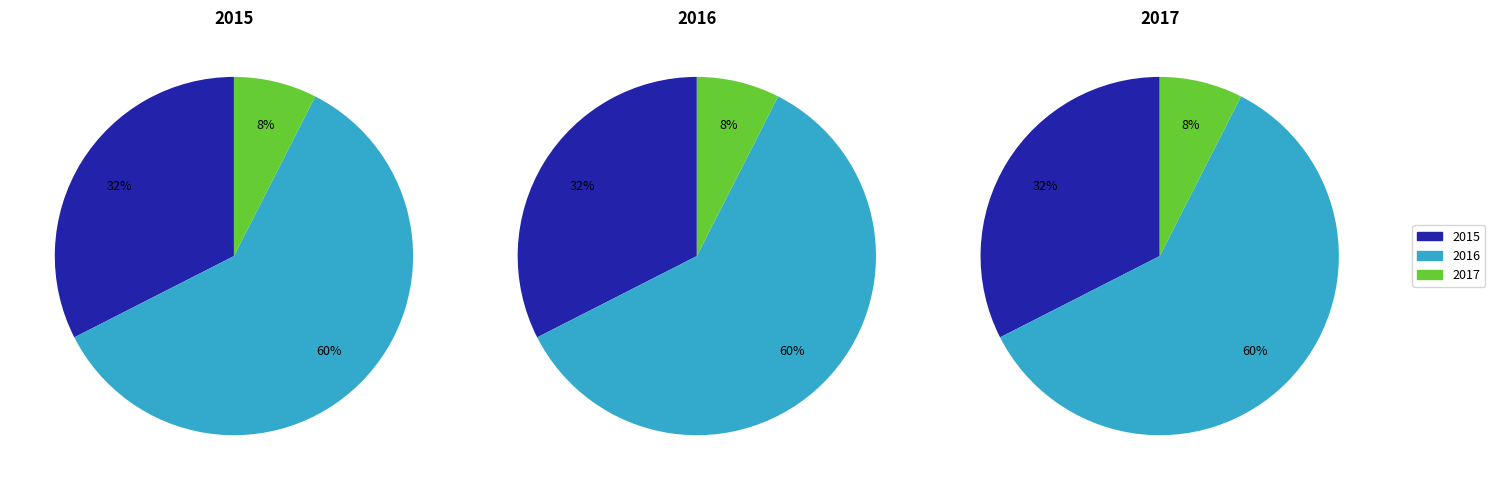

Rank the categories by value from highest to lowest.

2016, 2015, 2017